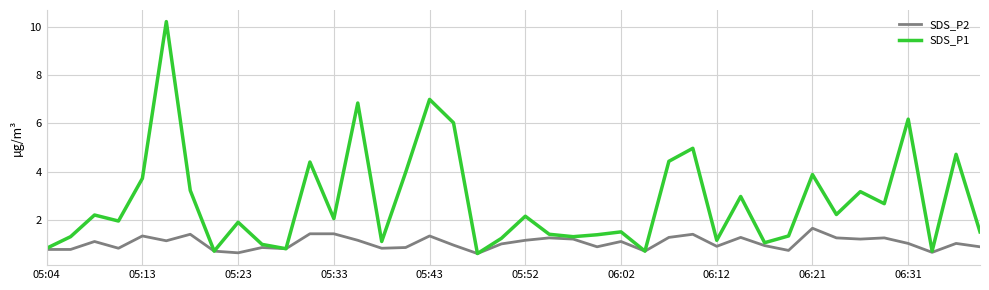

Rank the series by their maximum value, from highest to lowest.

SDS_P1, SDS_P2